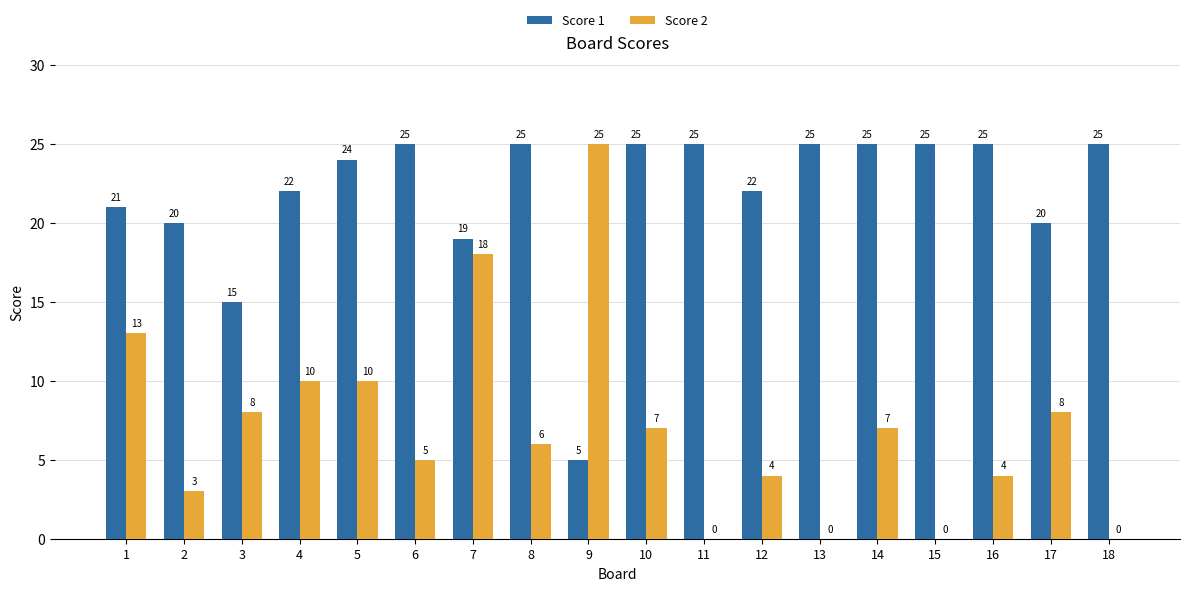

Reading left to right, what are all the values shown in this chart?

Score 1: 1=21	2=20	3=15	4=22	5=24	6=25	7=19	8=25	9=5	10=25	11=25	12=22	13=25	14=25	15=25	16=25	17=20	18=25
Score 2: 1=13	2=3	3=8	4=10	5=10	6=5	7=18	8=6	9=25	10=7	11=0	12=4	13=0	14=7	15=0	16=4	17=8	18=0